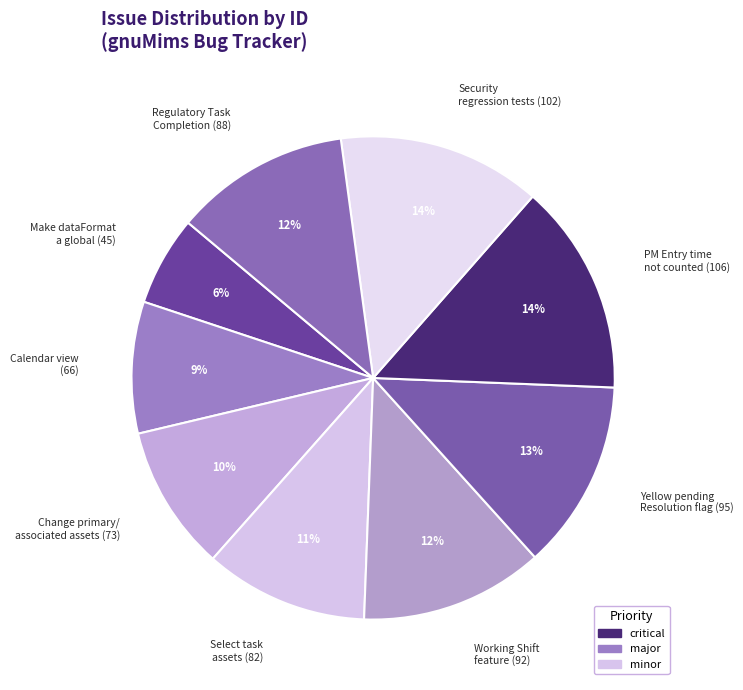

The Regulatory Task Completion (88) slice represents 12% of the pie. True or false?

True